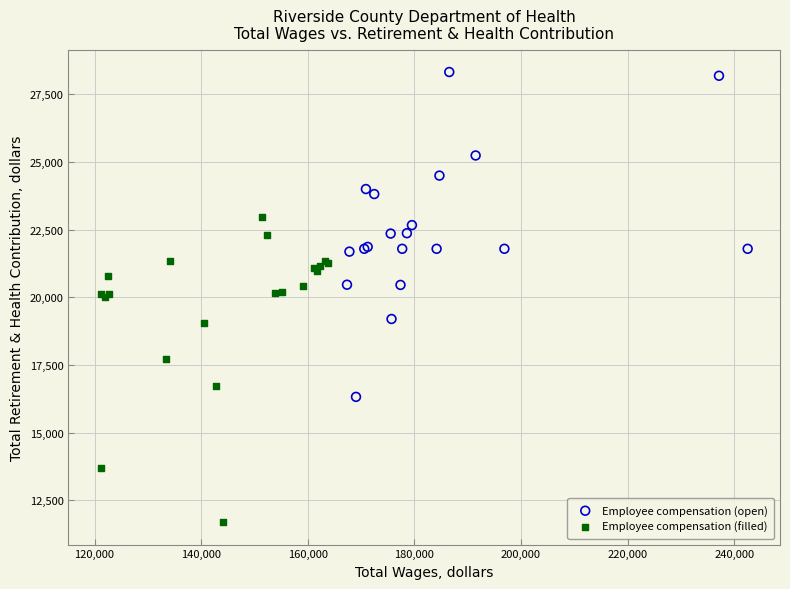

Which series reaches the maximum Y coordinate?

Employee compensation (open)